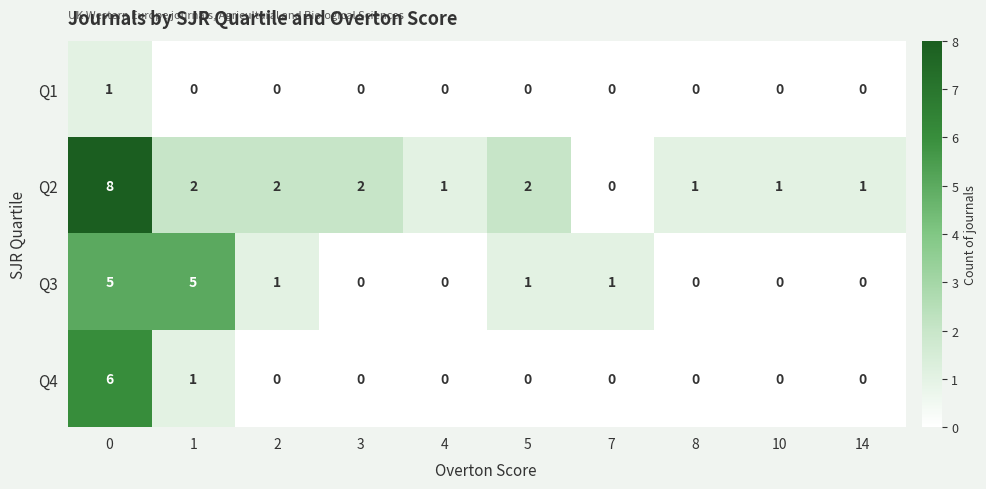

List the series in order of their overall mean, lowest first.

Q1, Q4, Q3, Q2